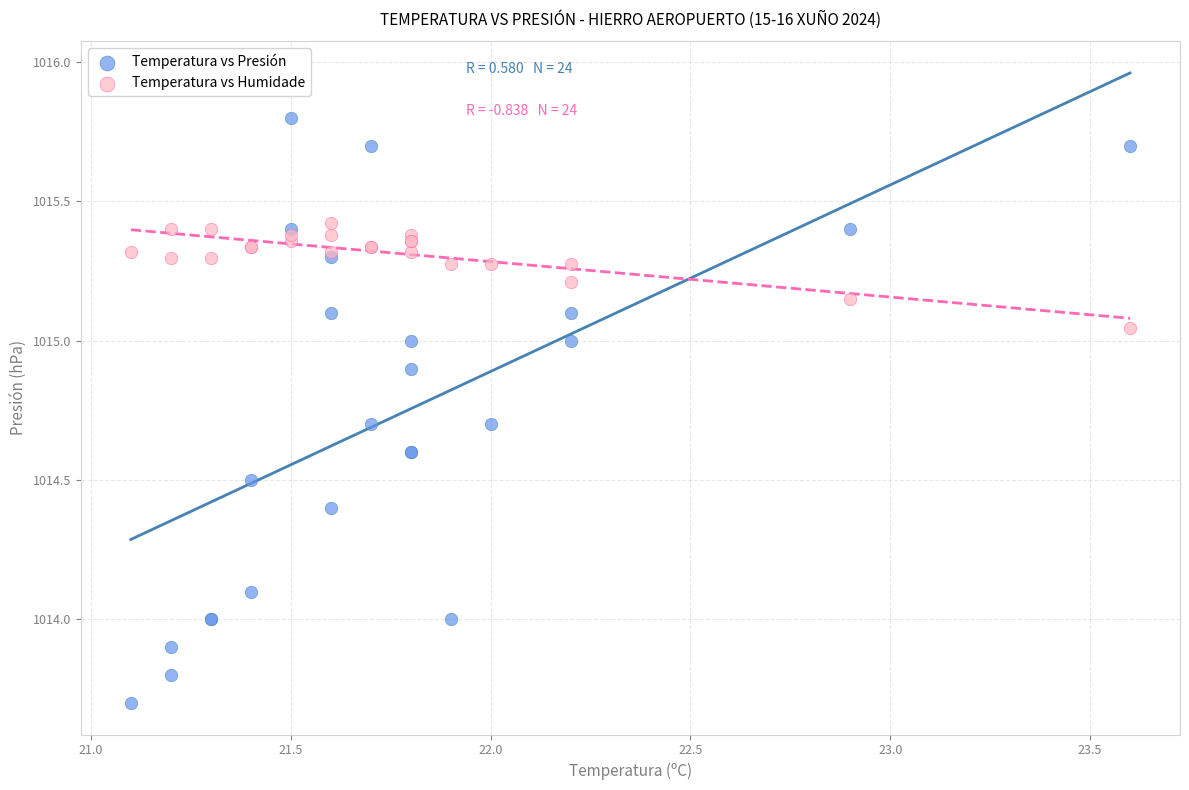

Which series has the largest Y range (max minus min)?

Temperatura vs Presión